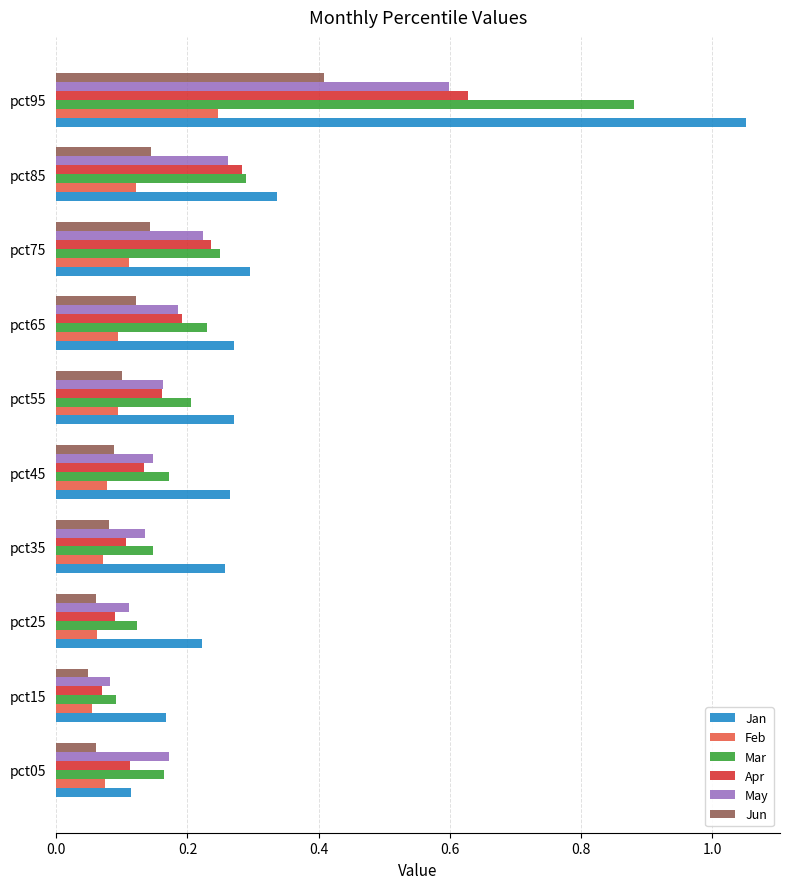

At how many categories does at least one series exceed 0?

10